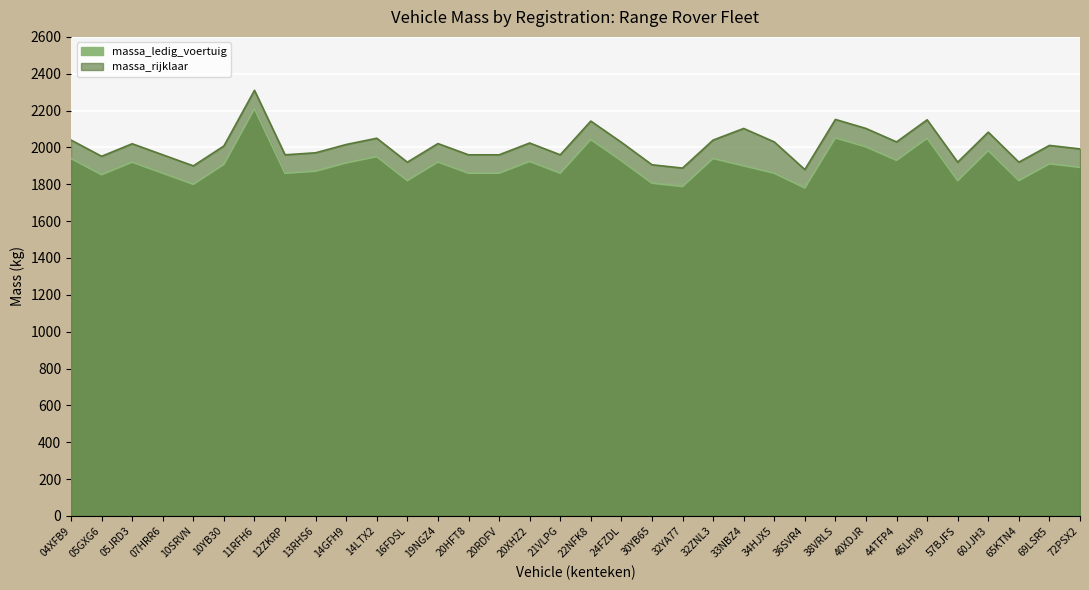

In massa_rijklaar, how many points are higher than both neighbors (excluding endpoints)?

11